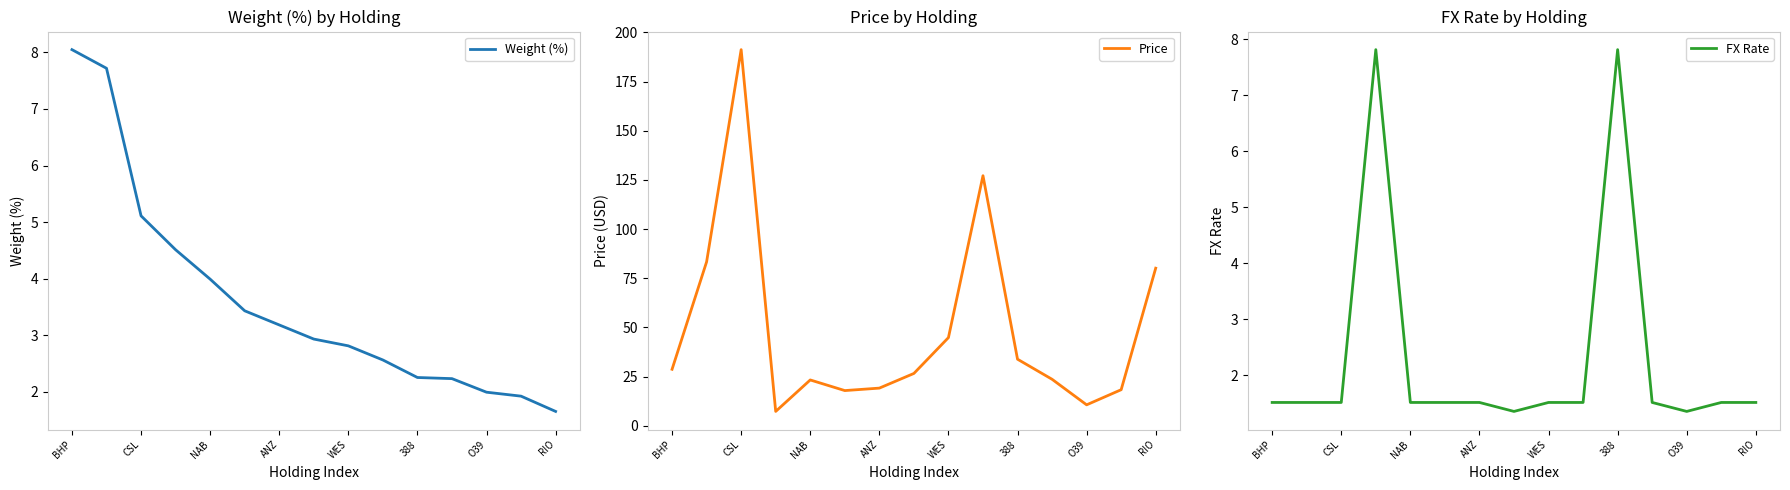

The Weight (%) series shows 2.2 at 388. True or false?

True